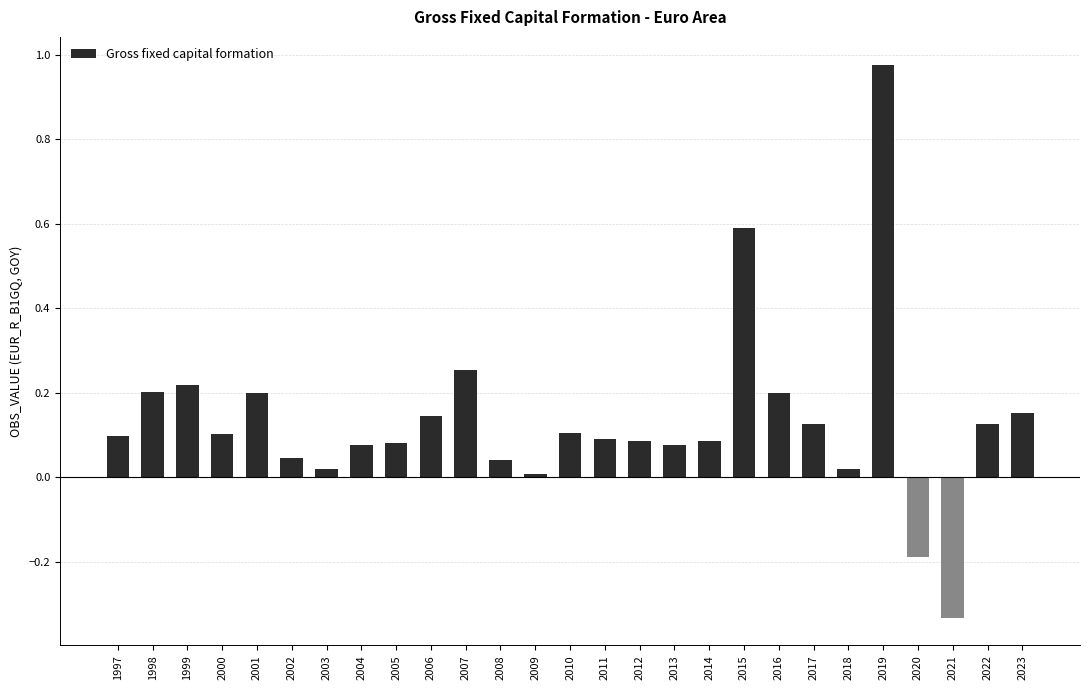

How many data points are less than 0?

2